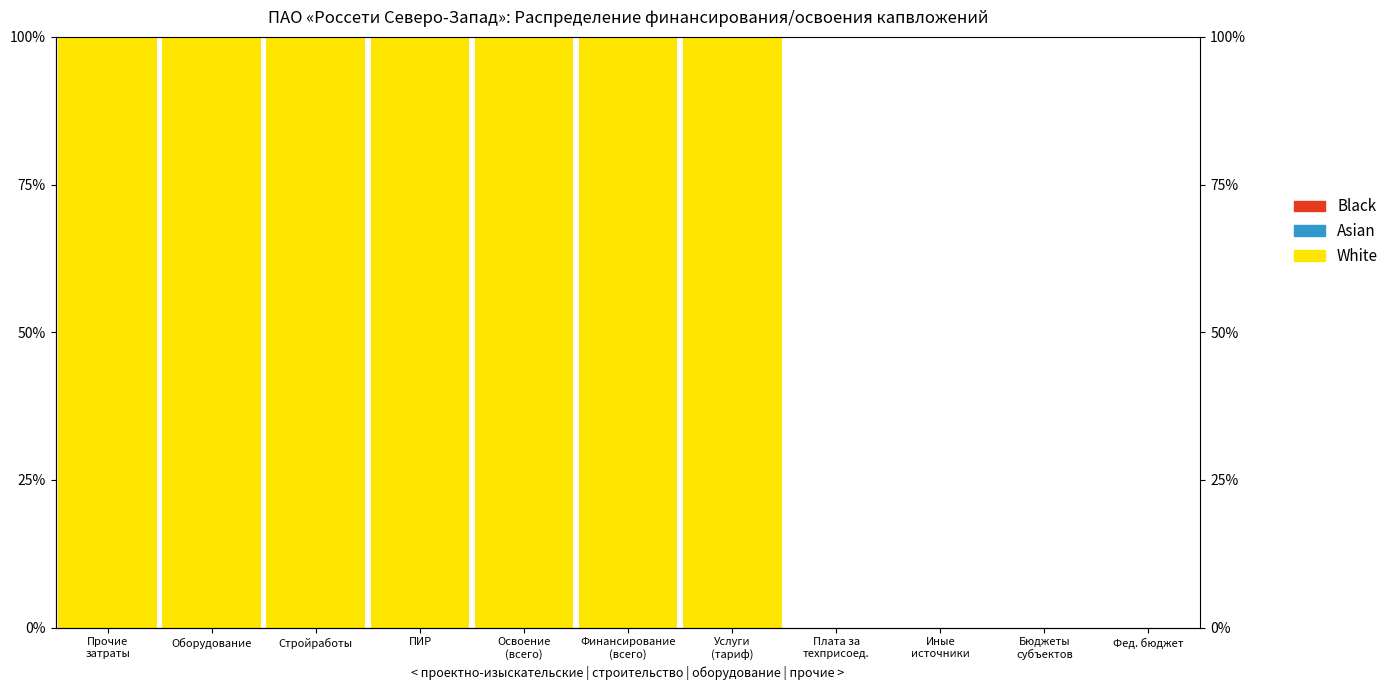

Reading left to right, what are all the values shown in this chart?

White: Прочие
затраты=100	Оборудование=100	Стройработы=100	ПИР=100	Освоение
(всего)=100	Финансирование
(всего)=100	Услуги
(тариф)=100	Плата за
техприсоед.=0	Иные
источники=0	Бюджеты
субъектов=0	Фед. бюджет=0
Asian: Прочие
затраты=0	Оборудование=0	Стройработы=0	ПИР=0	Освоение
(всего)=0	Финансирование
(всего)=0	Услуги
(тариф)=0	Плата за
техприсоед.=0	Иные
источники=0	Бюджеты
субъектов=0	Фед. бюджет=0
Black: Прочие
затраты=0	Оборудование=0	Стройработы=0	ПИР=0	Освоение
(всего)=0	Финансирование
(всего)=0	Услуги
(тариф)=0	Плата за
техприсоед.=0	Иные
источники=0	Бюджеты
субъектов=0	Фед. бюджет=0